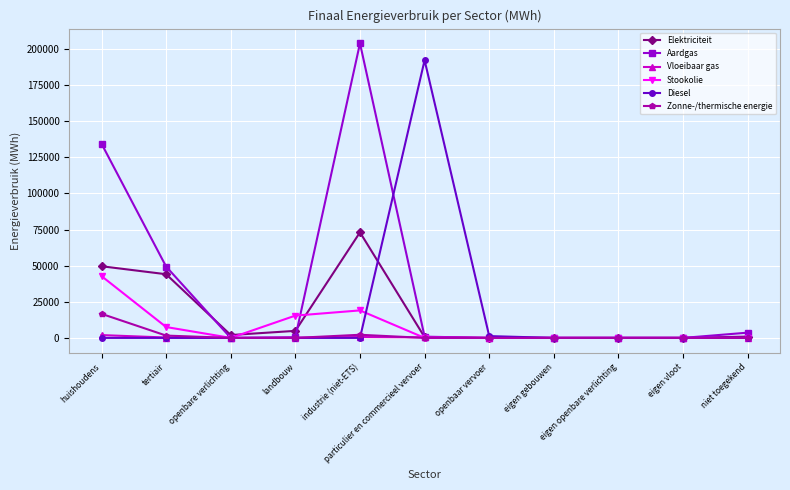

List the series in order of their peak value, highest first.

Aardgas, Diesel, Elektriciteit, Stookolie, Zonne-/thermische energie, Vloeibaar gas